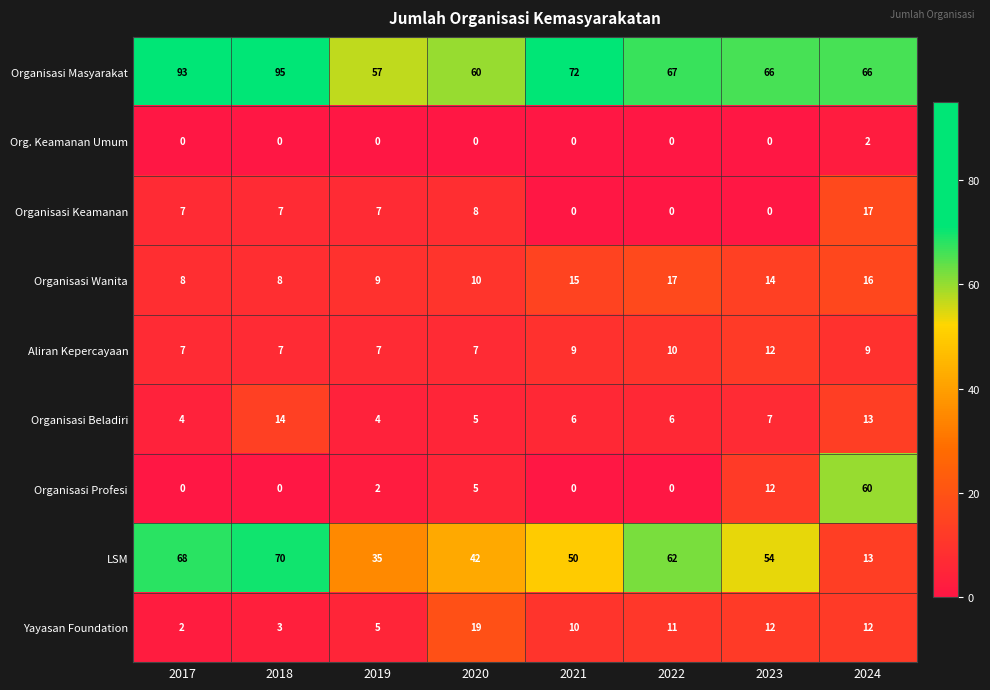

What is the difference between the second highest and second lowest values in the Organisasi Keamanan series?

8